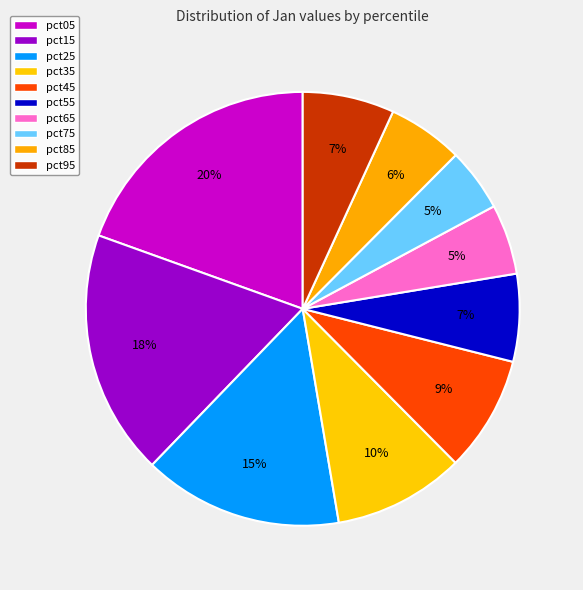

Is it true that pct65 is 10% of the pie?

False